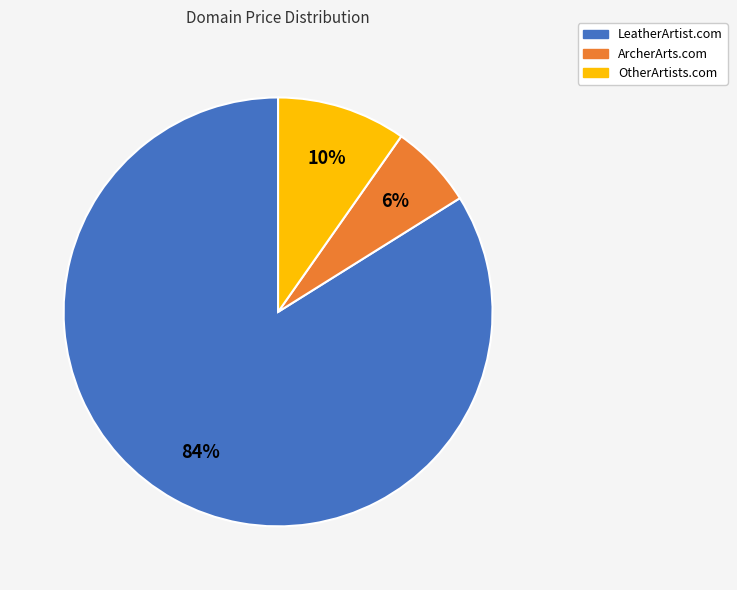

Do OtherArtists.com and LeatherArtist.com together represent more than half of the pie?

Yes